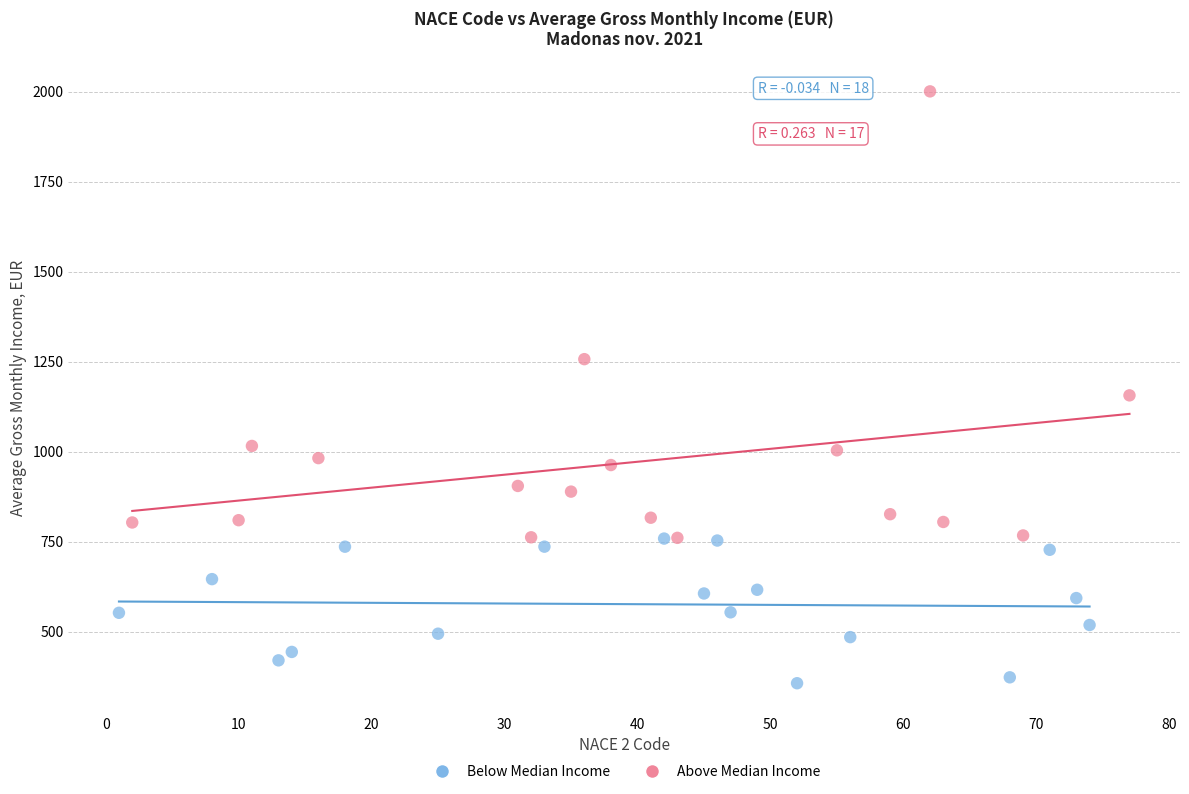

Which series contains the highest Y value?

Above Median Income